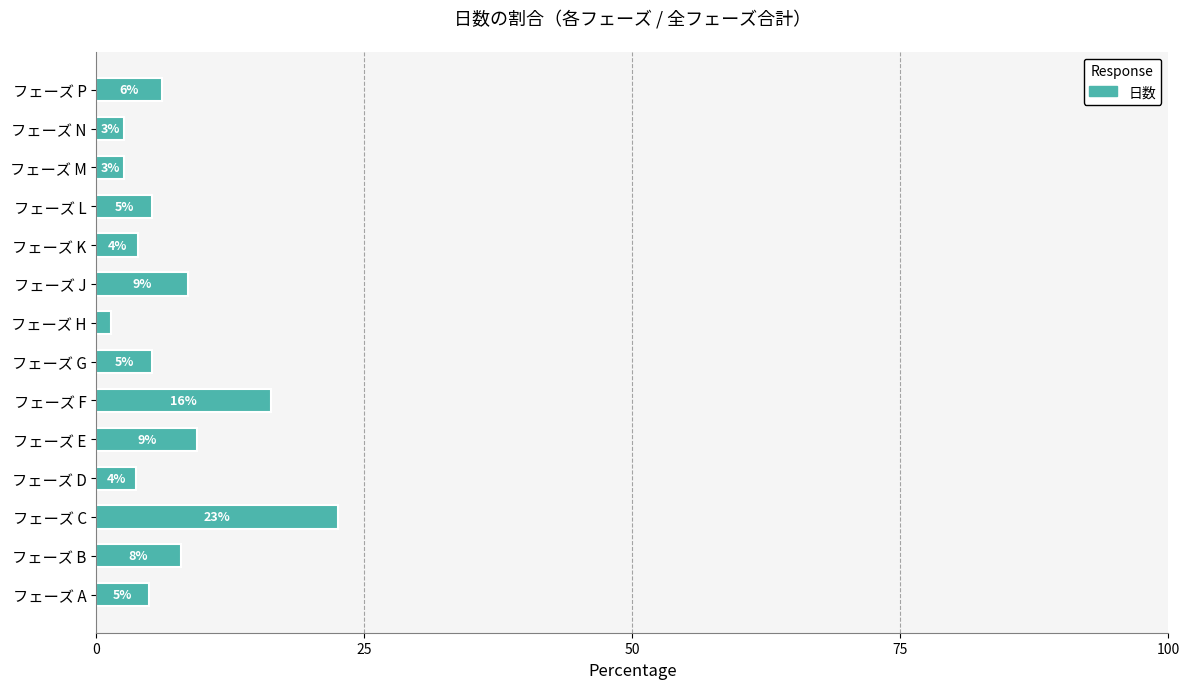

How many bars are there in total?

14